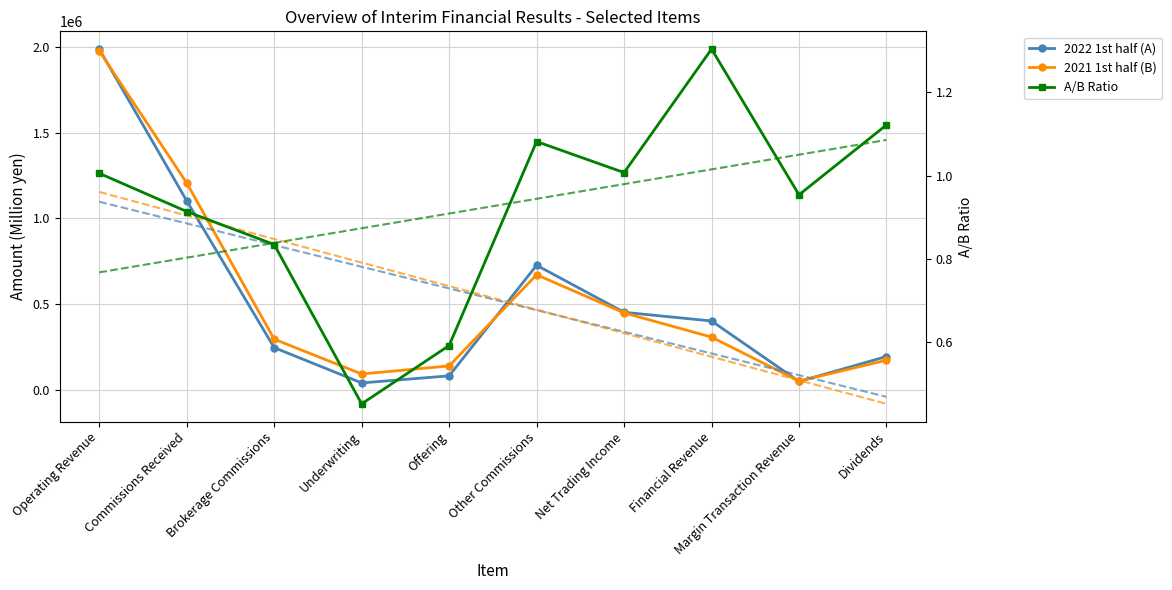

What is the average value of the 2022 1st half (A) series?

529704.5